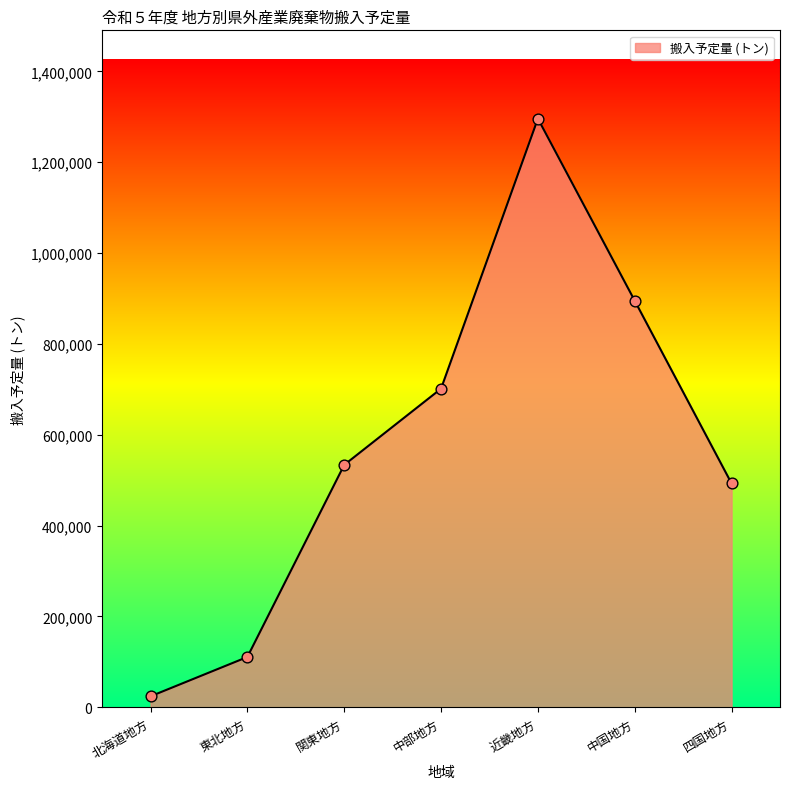

Approximately how many times larger is the value at 関東地方 compared to 四国地方?

1.1